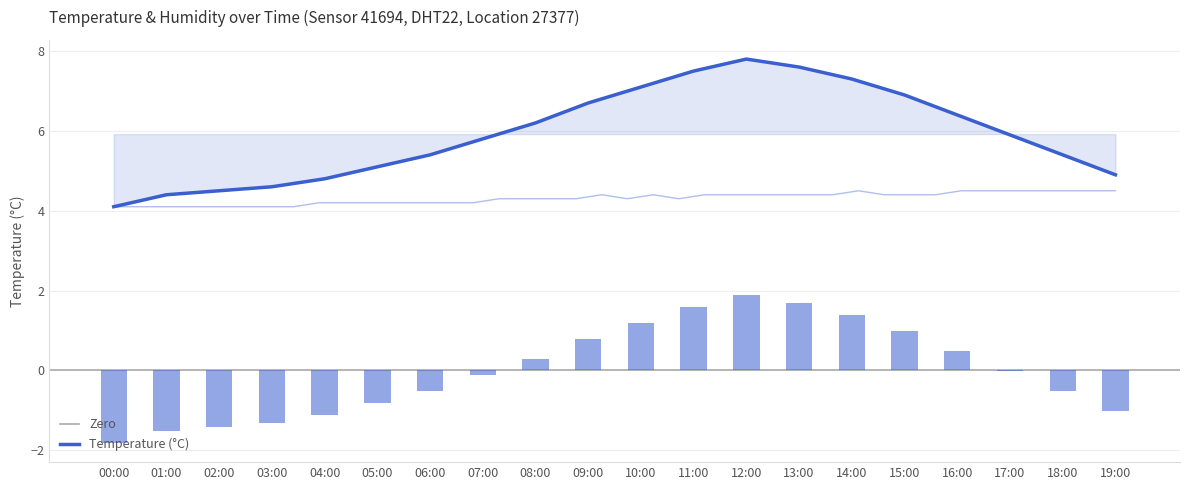

The value at 15:00 is 6.9. True or false?

True